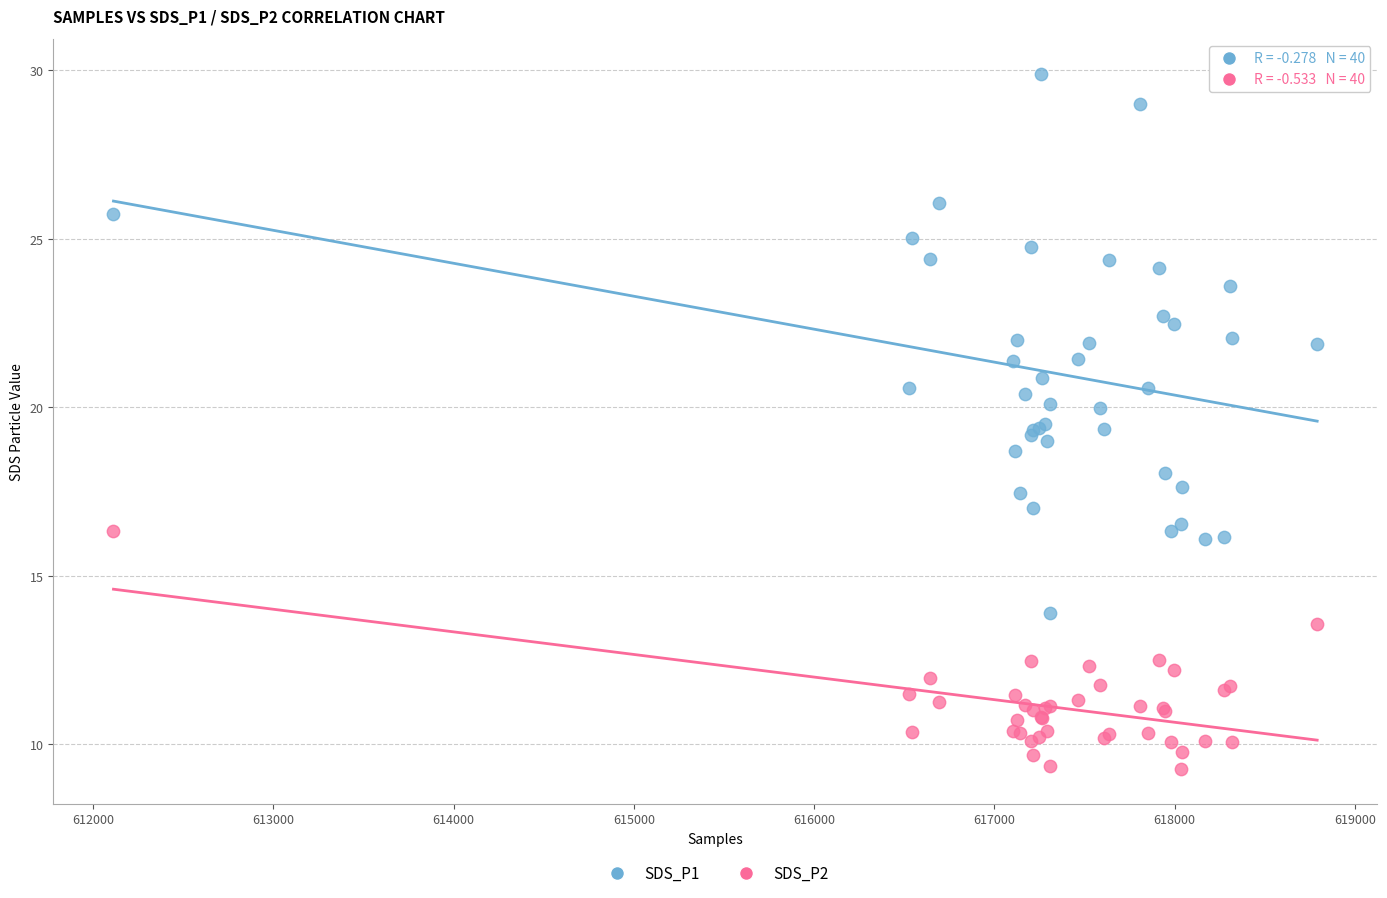

Which series contains the lowest Y value?

SDS_P2